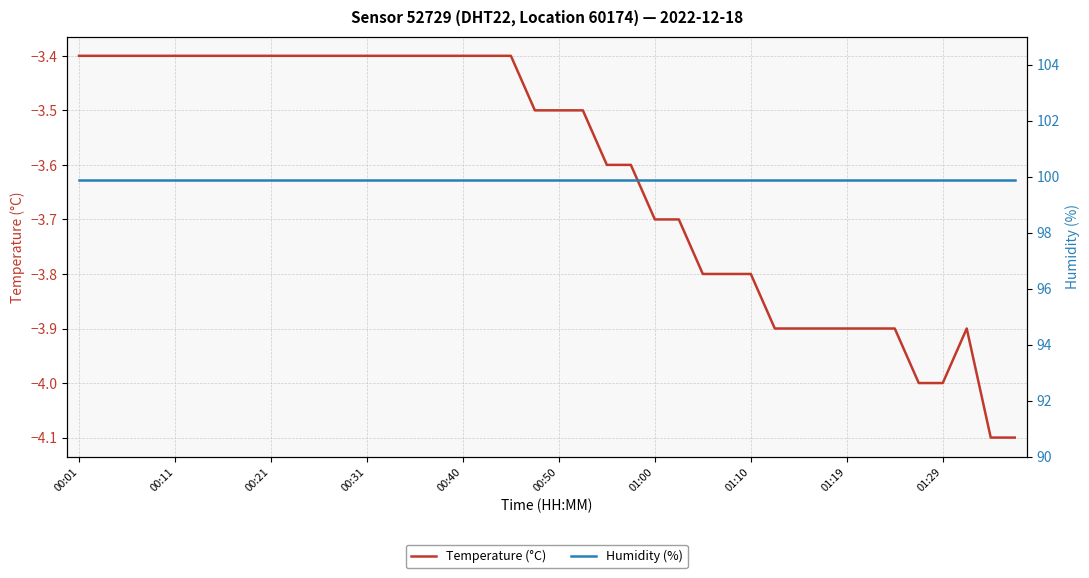

Rank the series by their maximum value, from lowest to highest.

Temperature (°C), Humidity (%)